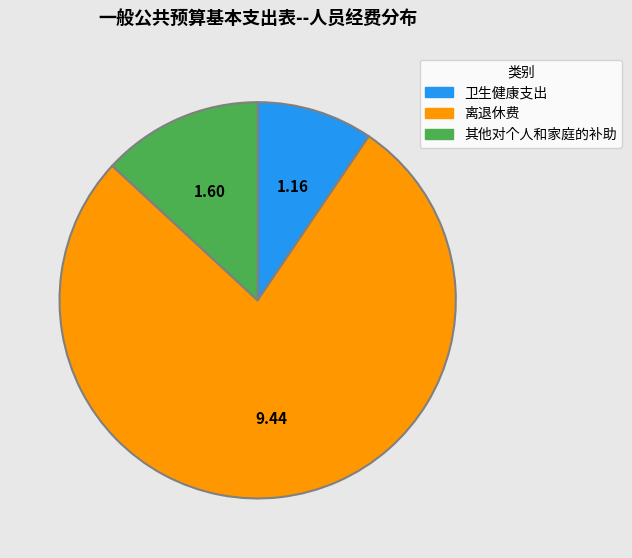

Is 卫生健康支出 the majority of the pie?

No